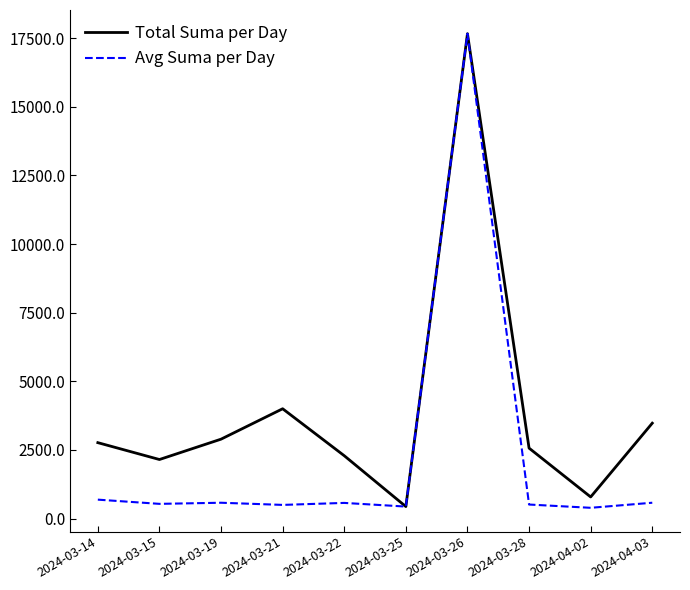

True or false: Total Suma per Day has more than 0 interior local peaks.

True